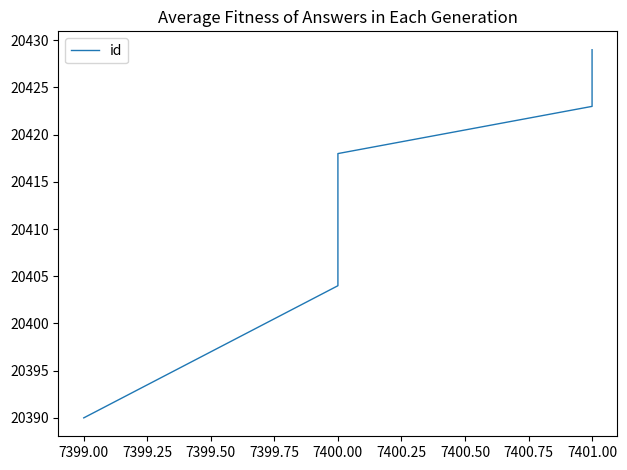

What is the label of the 6th point from the left?

7400.00